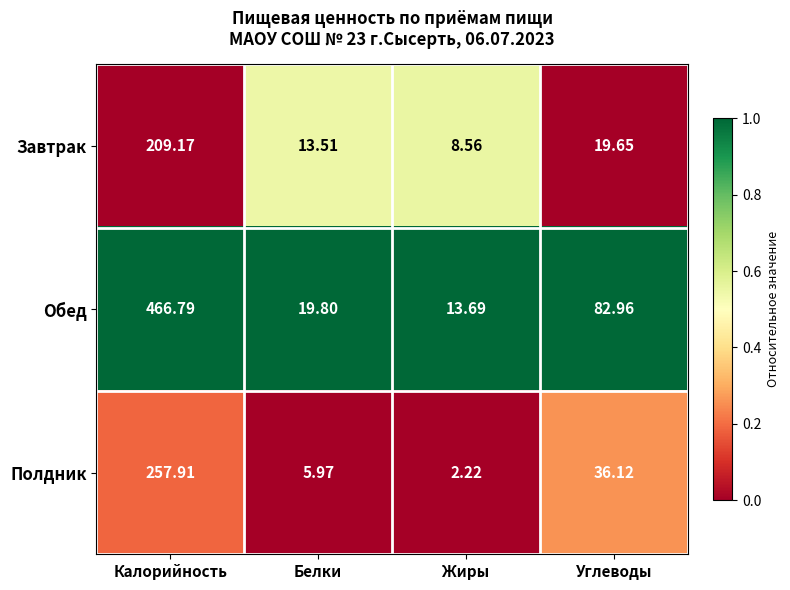

What is the total value across all series at Углеводы?

138.7